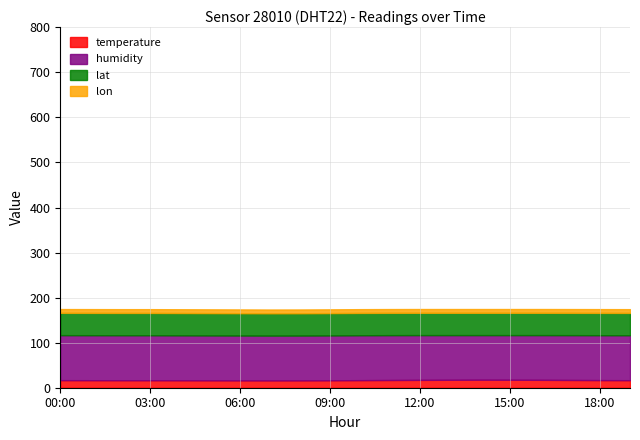

Does the chart have visible grid lines?

Yes